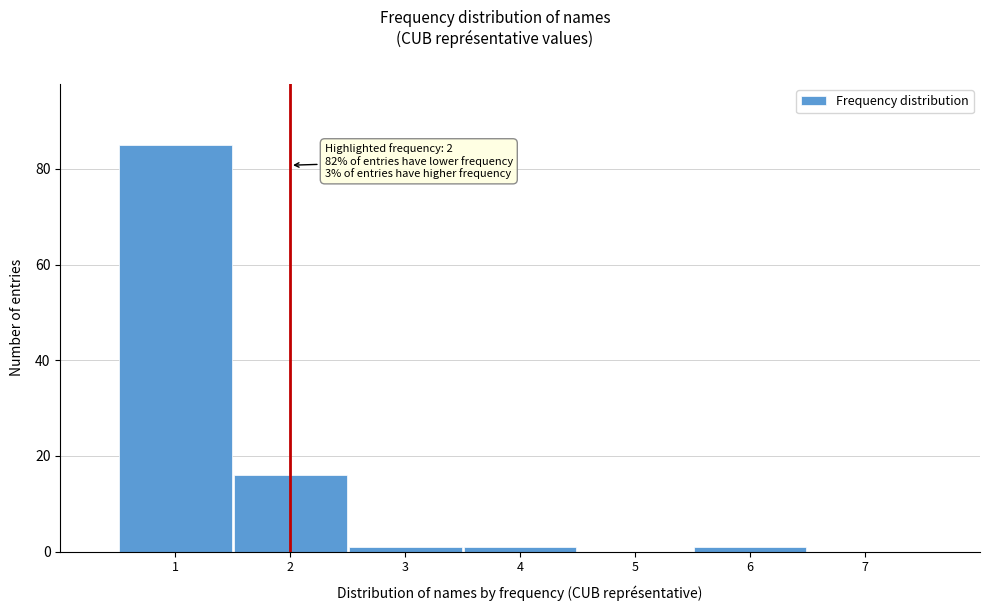

Over which range of the x-axis is the bar tallest?

0.5 to 1.5